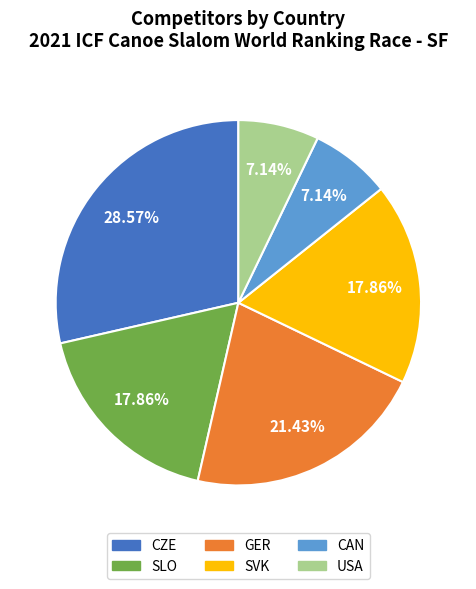

Is there any slice that represents more than half of the pie?

No